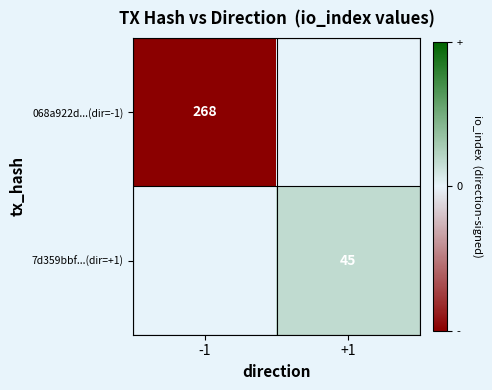

How many categories are shown in the chart?

2